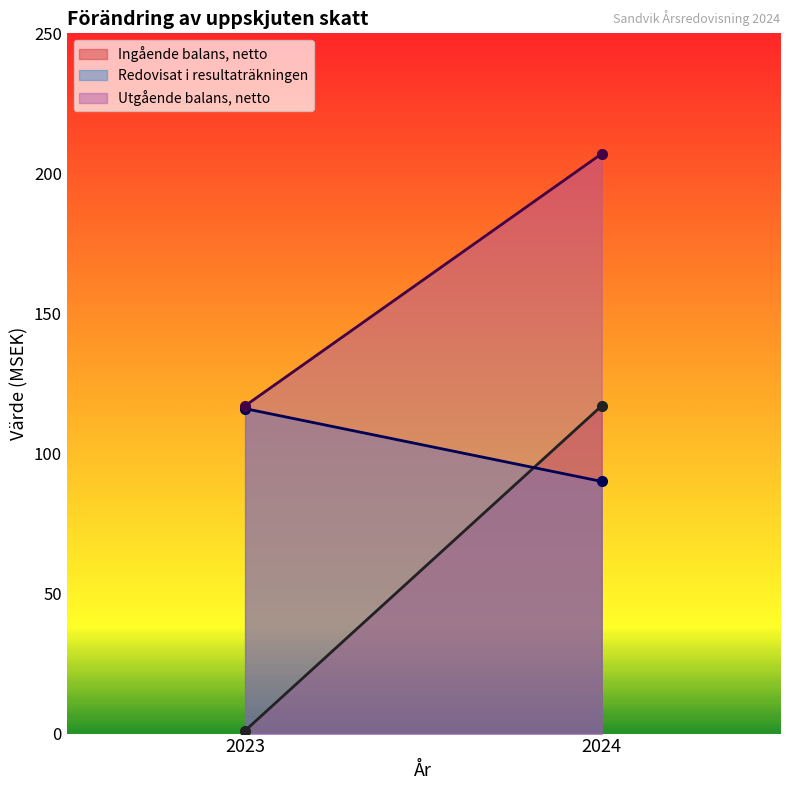

Does the chart display data point markers on the line(s)?

No